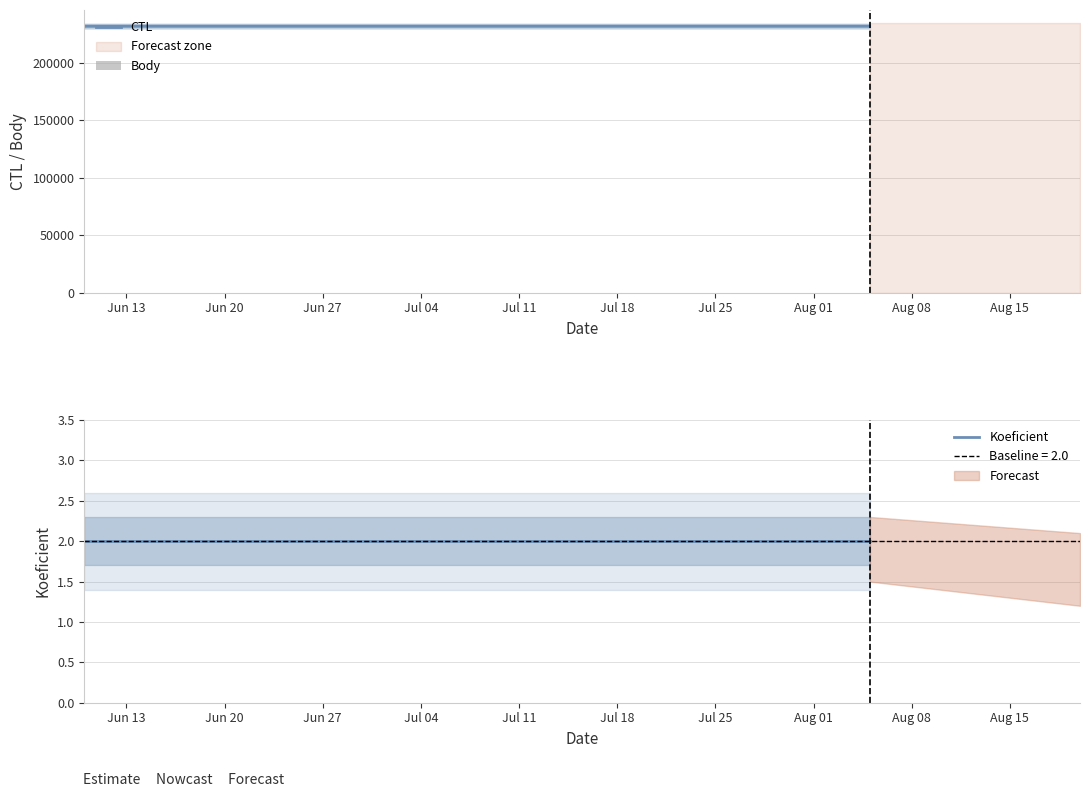

What is the value of the Koeficient bar at the 2nd from the left?

2